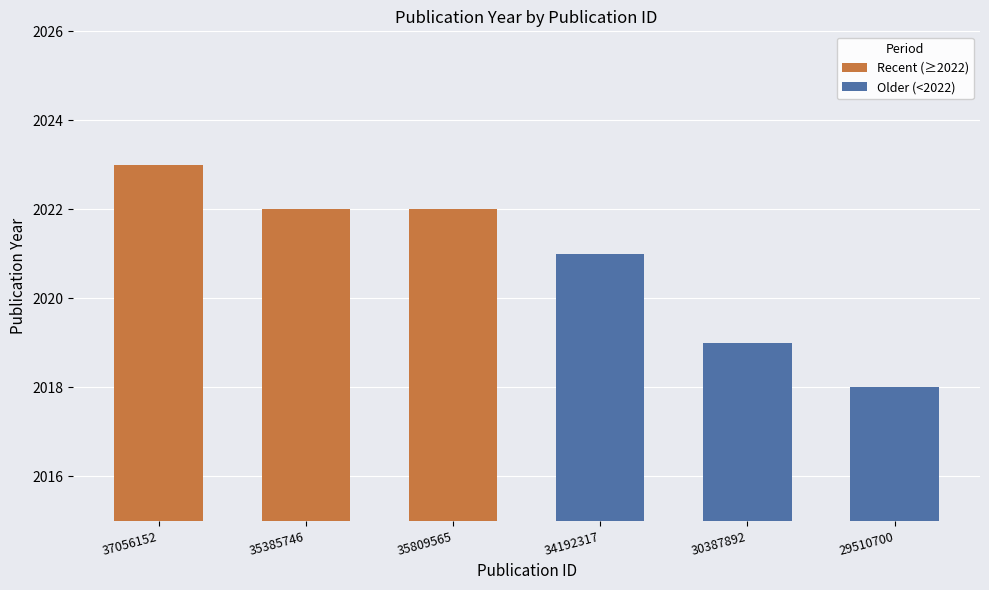

Count the Recent (≥2022) values in the range 2022 to 2023.

3